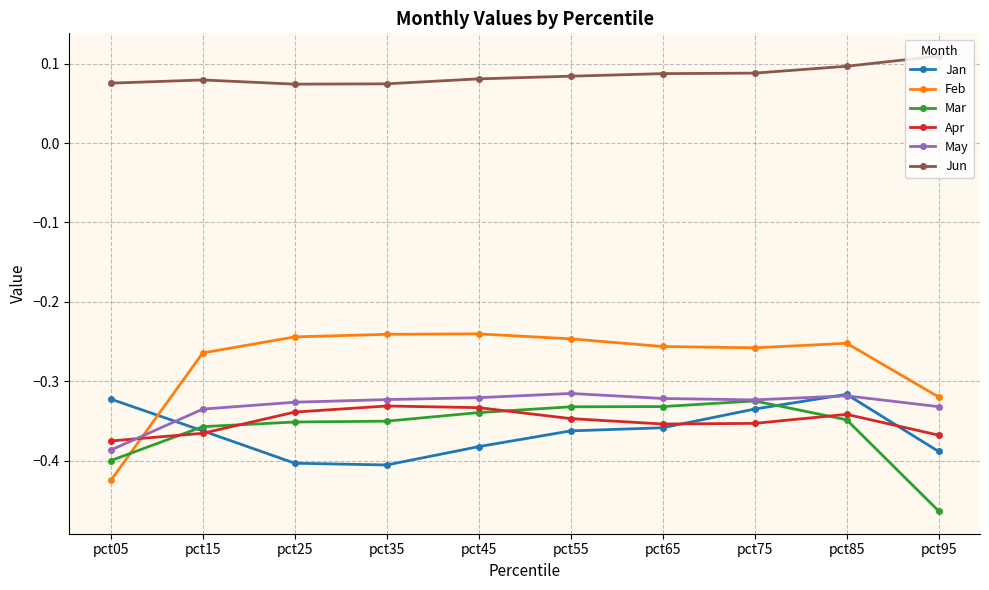

Which series changed the most between pct05 and pct25?

Feb